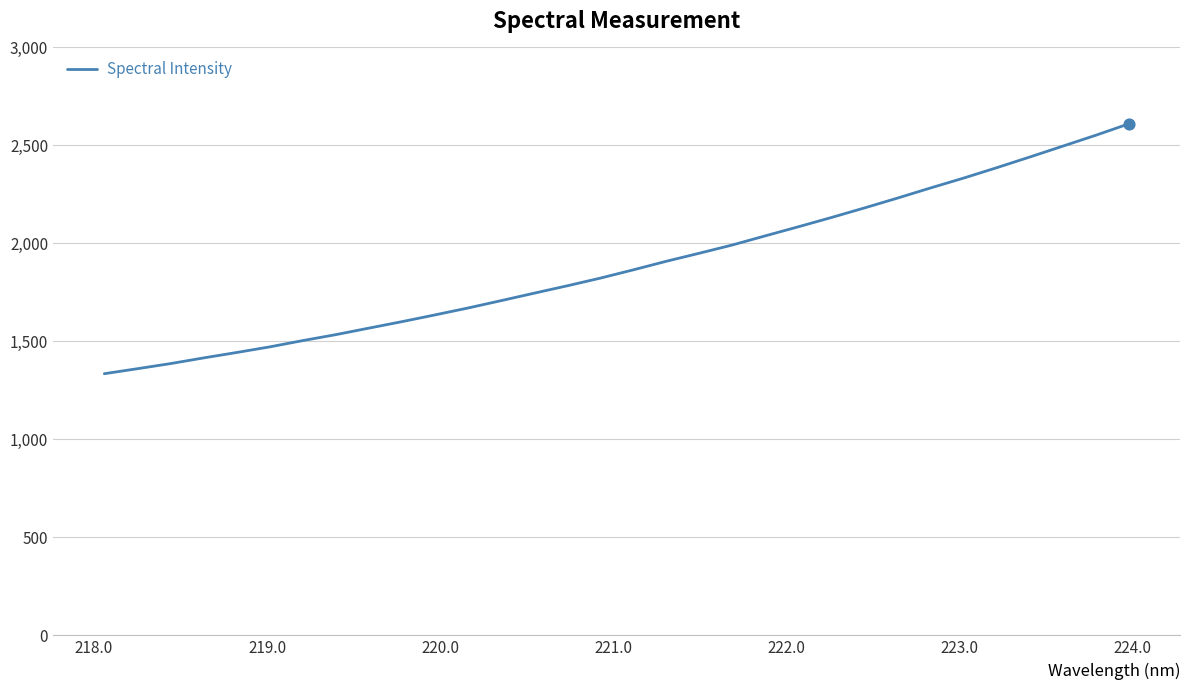

What is the smallest value displayed?

1335.2